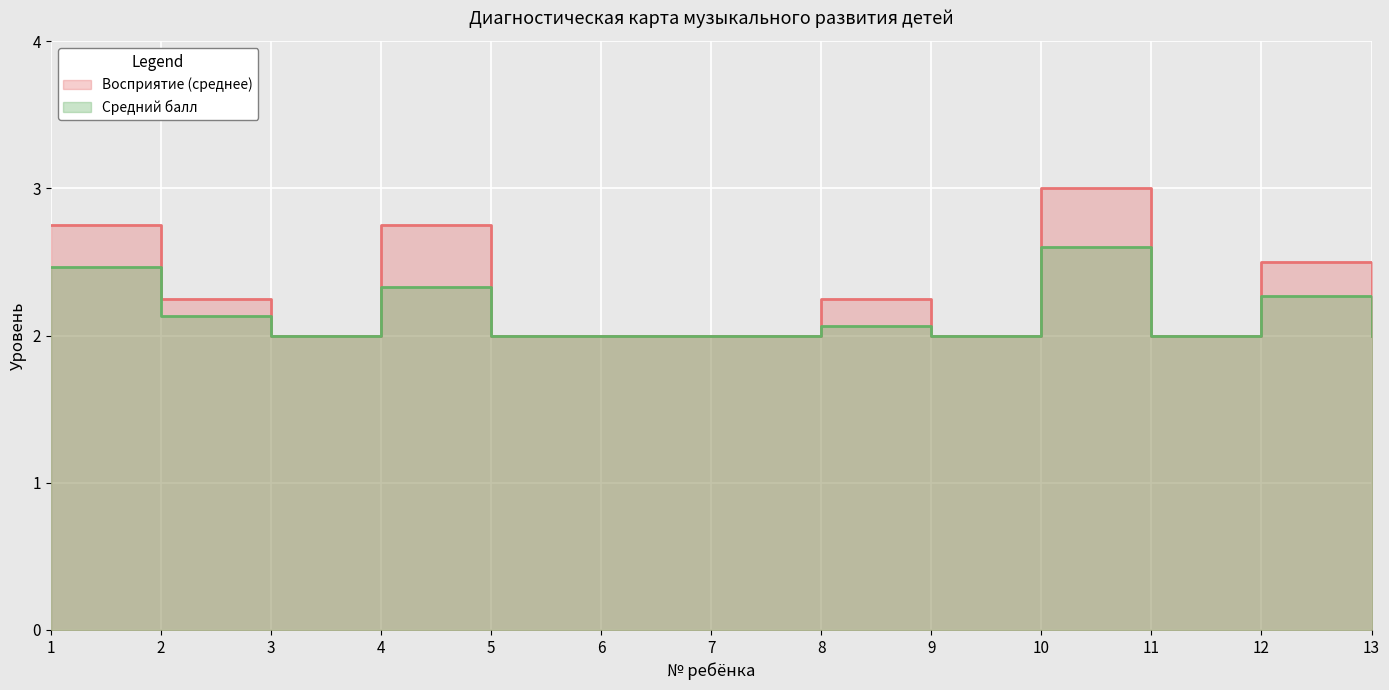

Rank the series by their maximum value, from lowest to highest.

Средний балл, Восприятие (среднее)